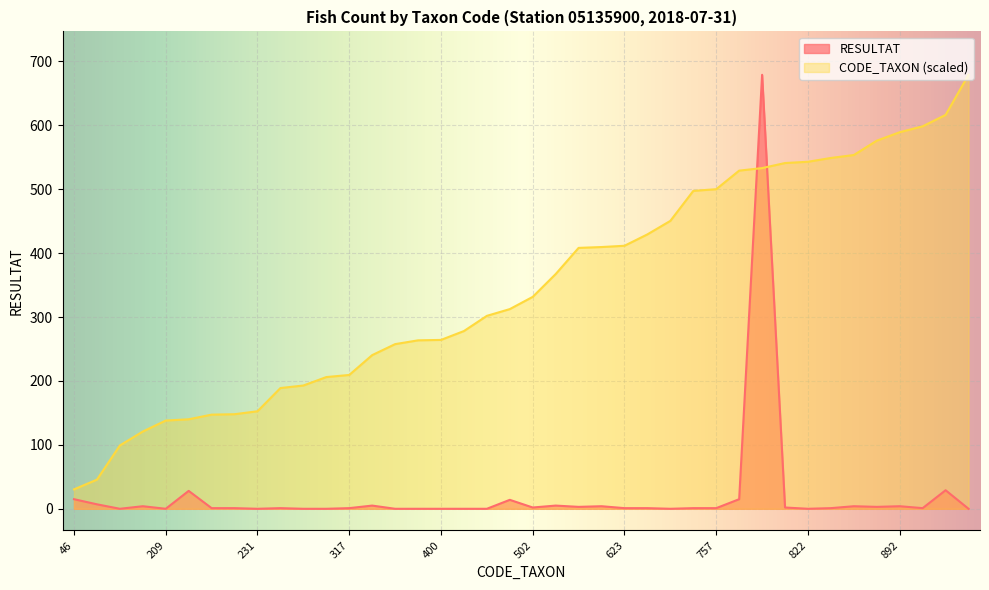

True or false: CODE_TAXON has a value of 541.0 at 819.

True